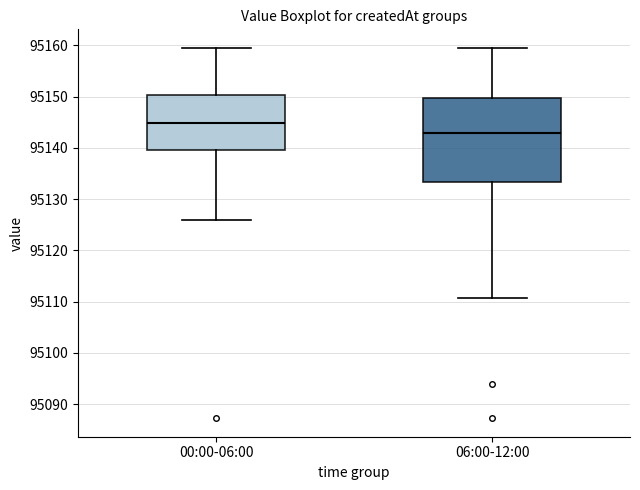

Which box has the lowest median line?

06:00-12:00